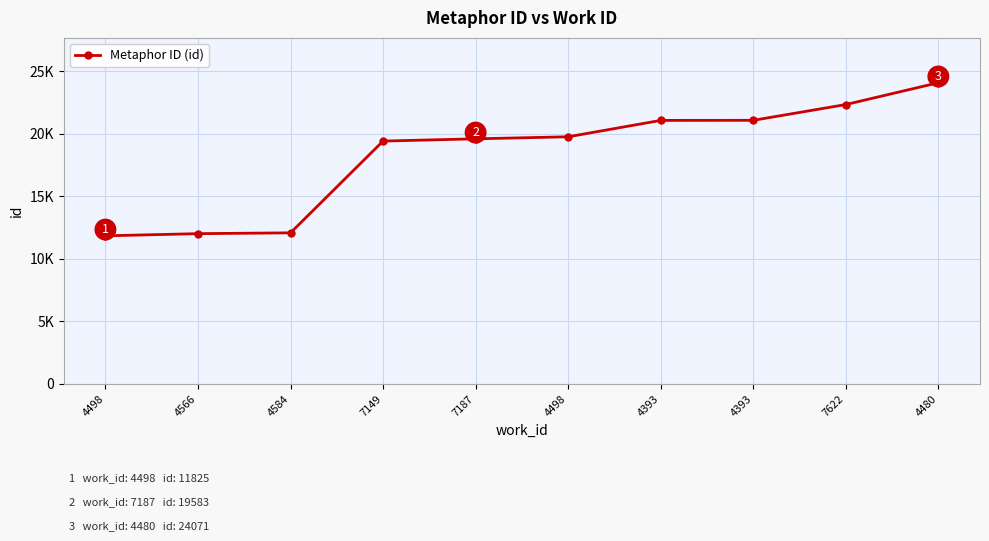

Reading left to right, list all the values displayed in this chart.

4498=11825	4566=11998	4584=12063	7149=19403	7187=19583	4498=19746	4393=21057	4393=21063	7622=22325	4480=24071